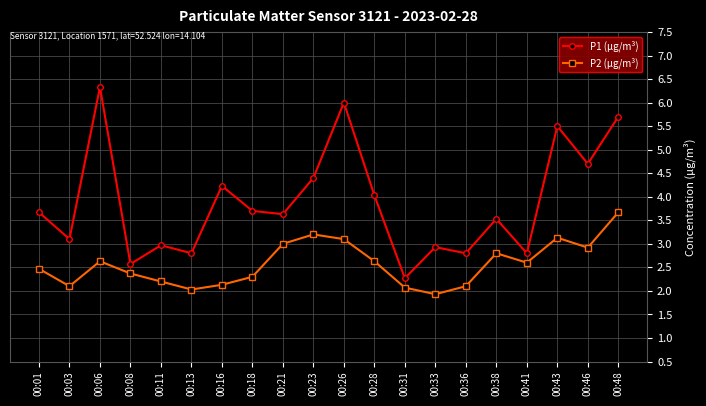

How many interior local peaks does the P2 (μg/m³) series have?

4